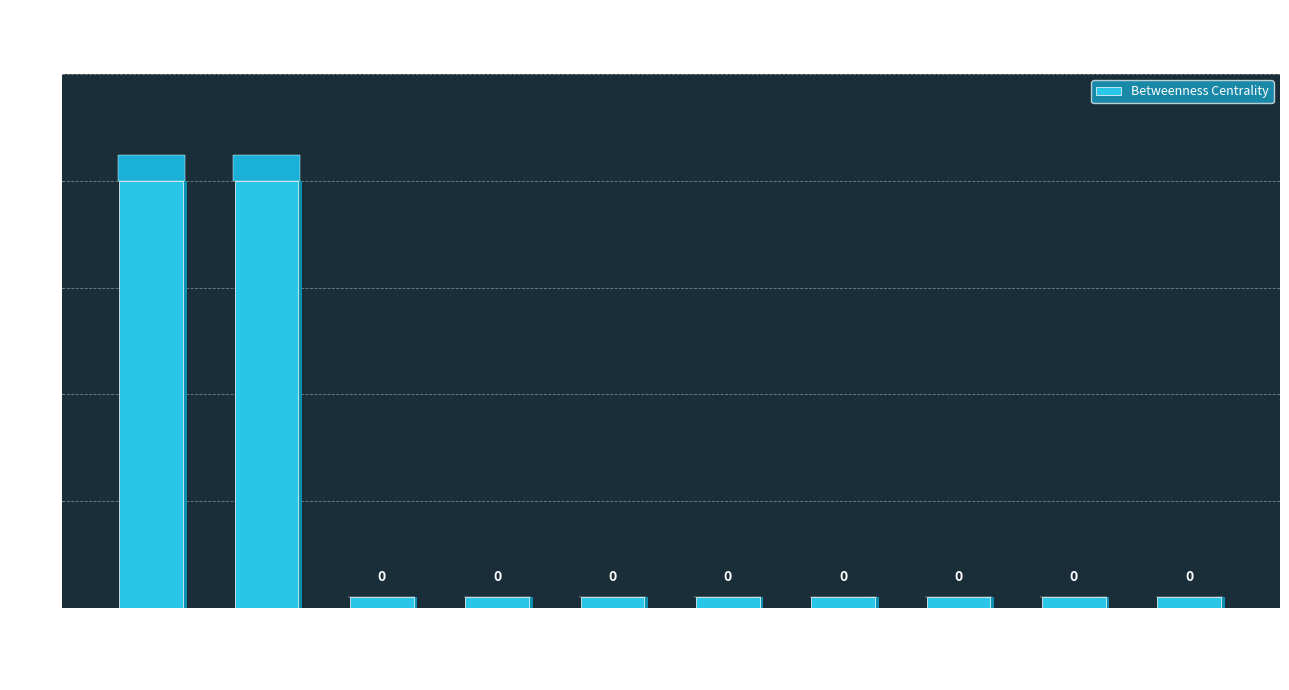

What is the difference between the maximum and second lowest values?

2